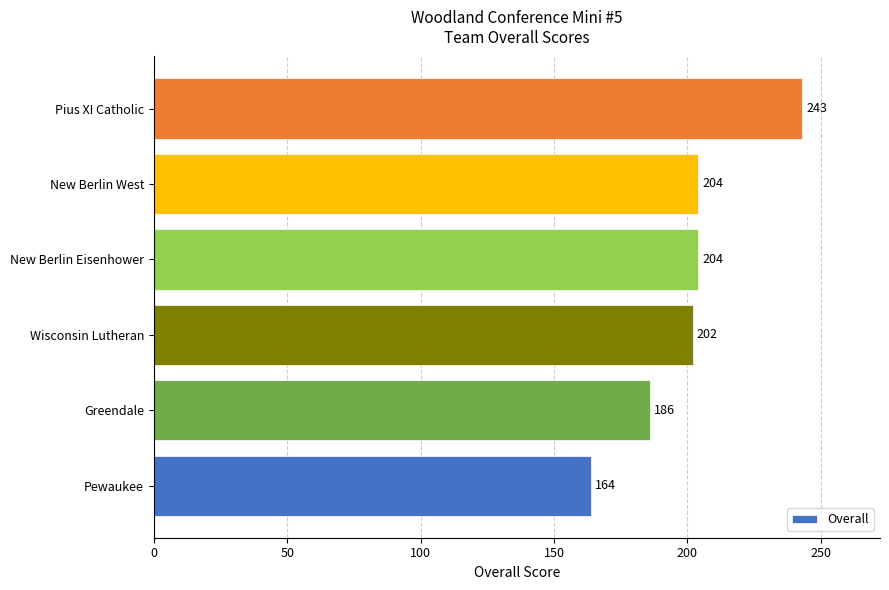

What is the change in value from Wisconsin Lutheran to New Berlin West?

+2